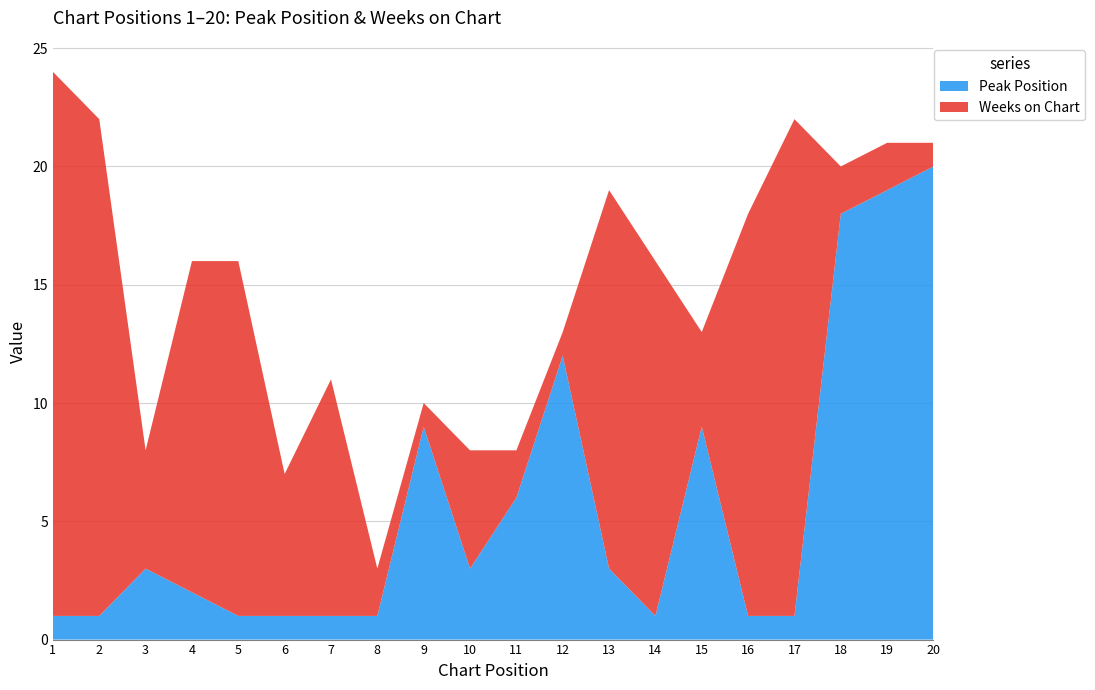

Reading left to right, what are all the values shown in this chart?

Peak Position: 1	1	3	2	1	1	1	1	9	3	6	12	3	1	9	1	1	18	19	20
Weeks on Chart: 23	21	5	14	15	6	10	2	1	5	2	1	16	15	4	17	21	2	2	1